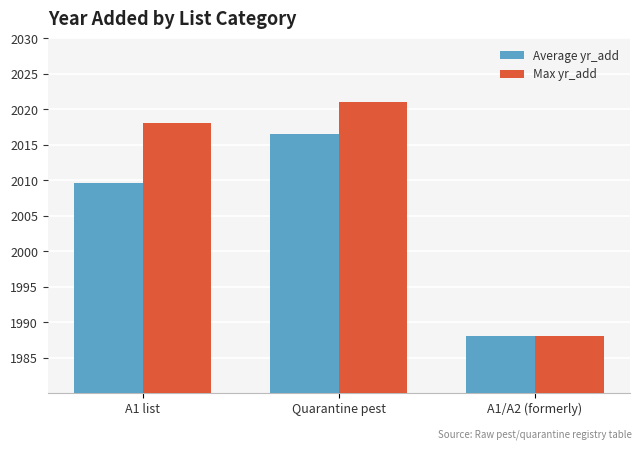

What is the value of the Max yr_add bar at the 1st from the left?

2018.0